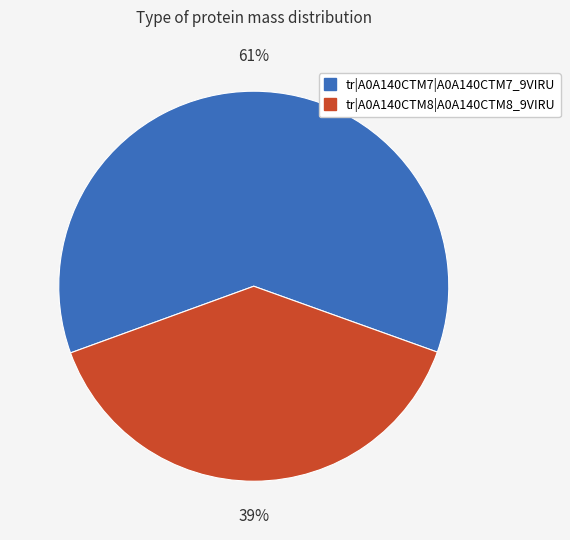

How many segments does this pie chart have?

2